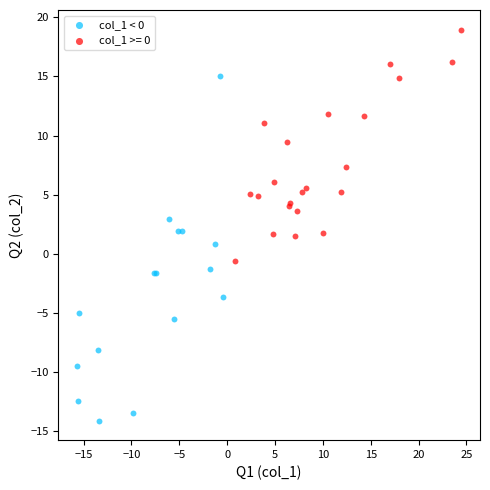

Which series contains the lowest Y value?

col_1 < 0